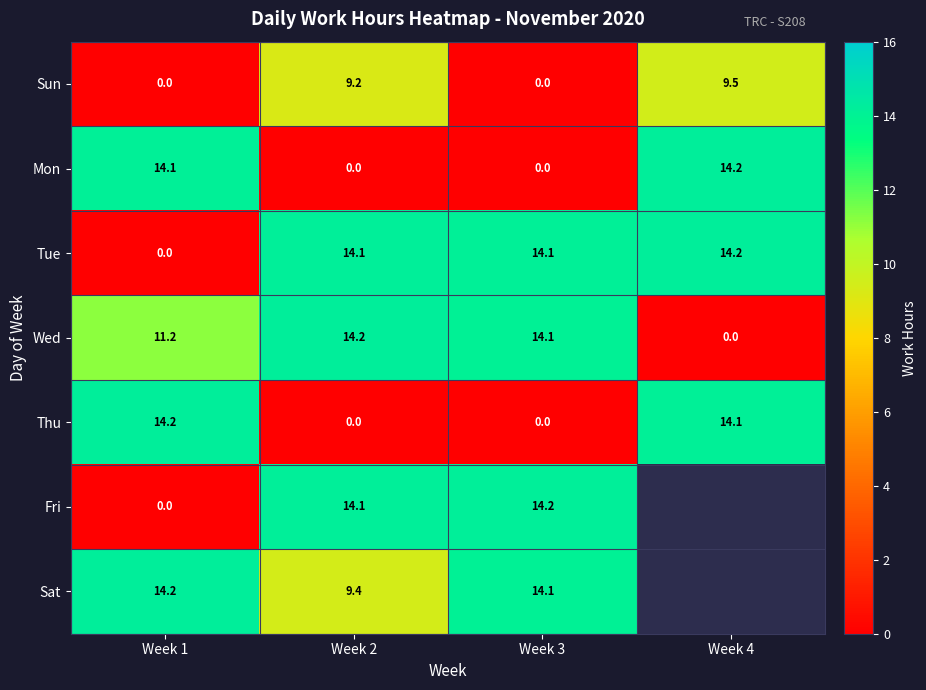

Is it true that Wed equals 9.0 at Week 4?

False